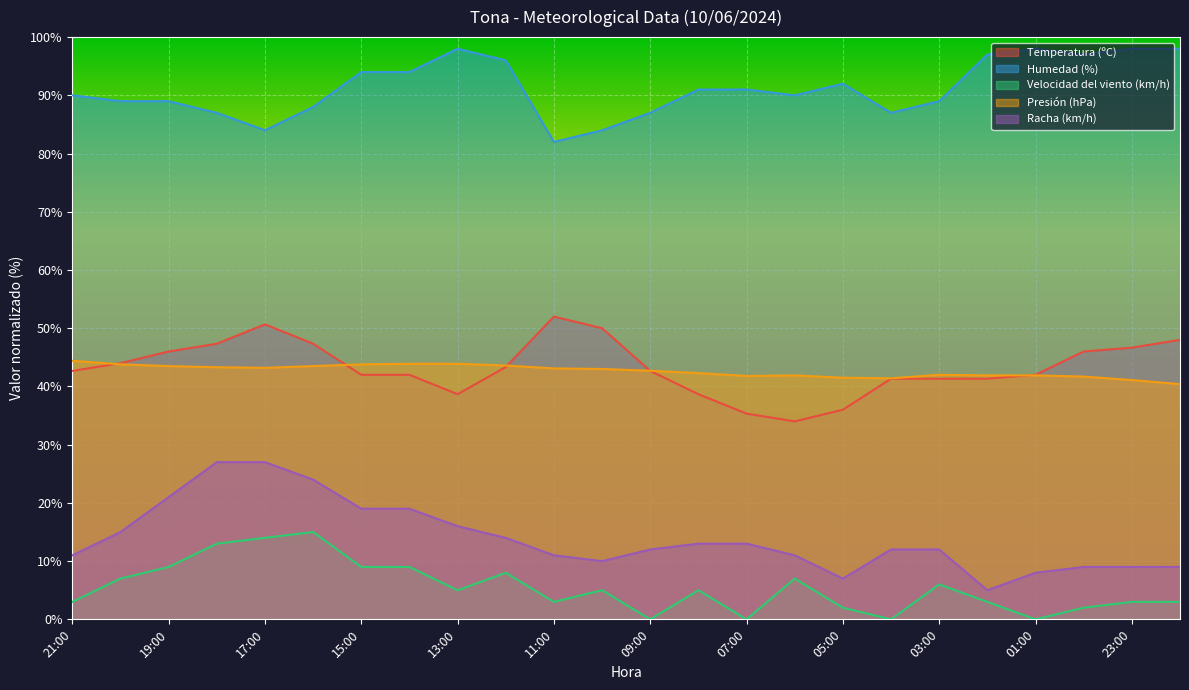

What is the difference between the second highest and second lowest values in the Temperatura (ºC) series?

15.3